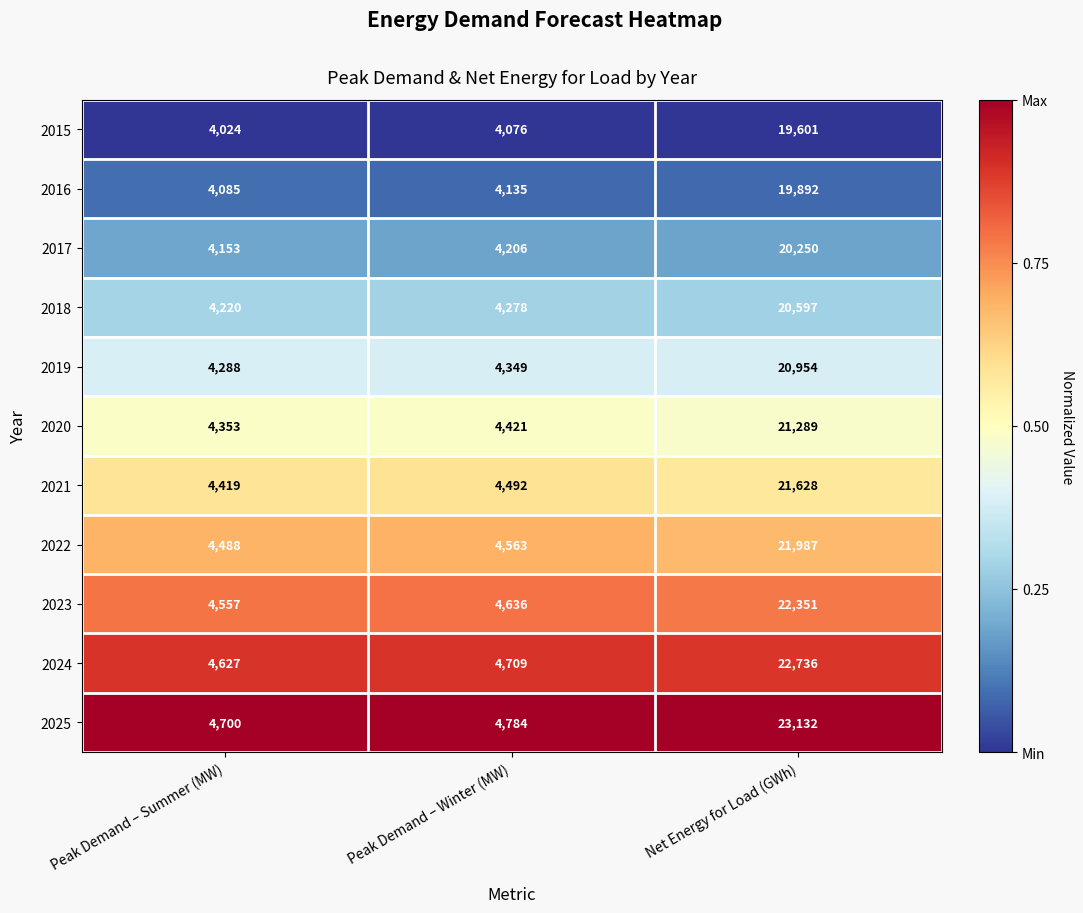

How many series are shown in this chart?

11